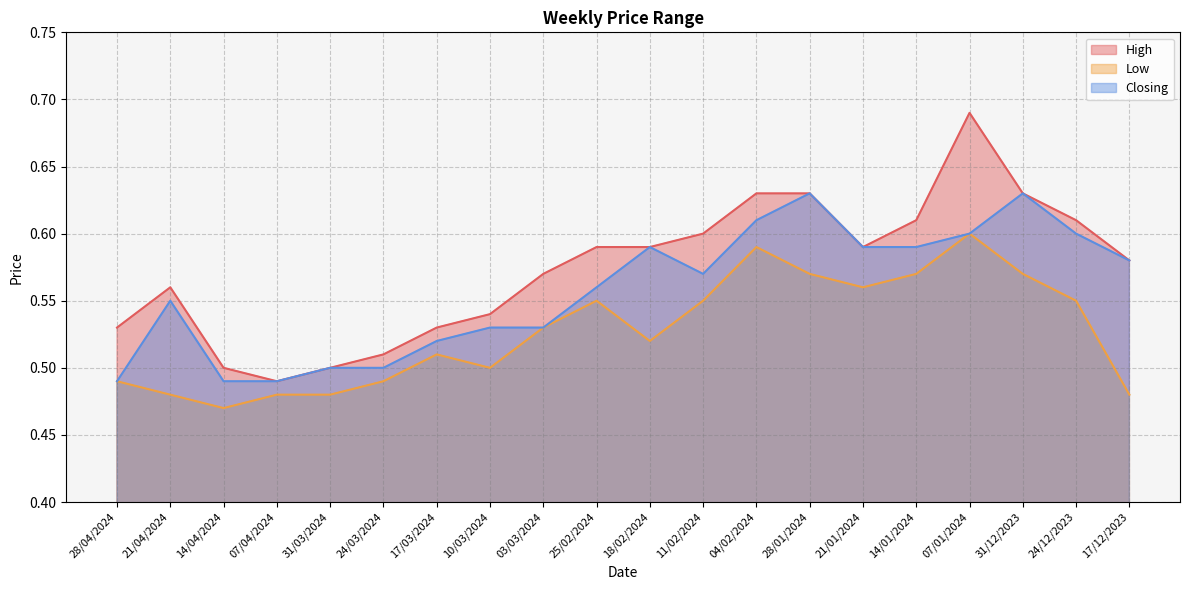

Reading left to right, extract all data points from this chart.

High: 0.5	0.6	0.5	0.5	0.5	0.5	0.5	0.5	0.6	0.6	0.6	0.6	0.6	0.6	0.6	0.6	0.7	0.6	0.6	0.6
Low: 0.5	0.5	0.5	0.5	0.5	0.5	0.5	0.5	0.5	0.6	0.5	0.6	0.6	0.6	0.6	0.6	0.6	0.6	0.6	0.5
Closing: 0.5	0.6	0.5	0.5	0.5	0.5	0.5	0.5	0.5	0.6	0.6	0.6	0.6	0.6	0.6	0.6	0.6	0.6	0.6	0.6